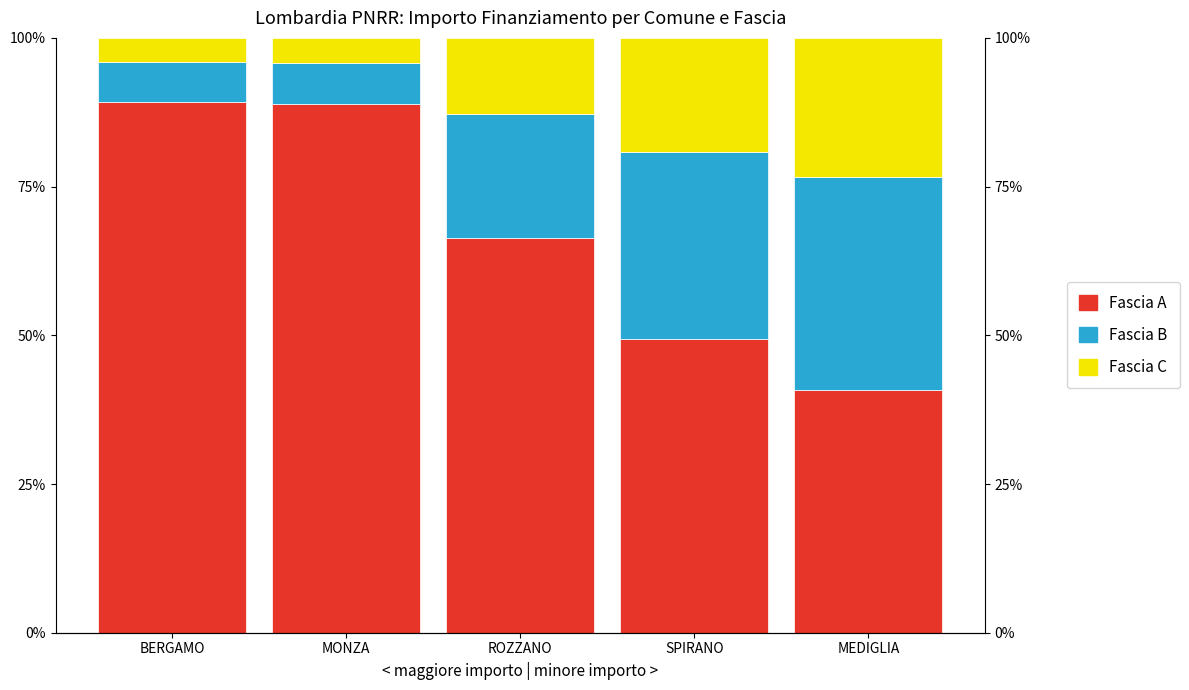

What is the sum of the Fascia A values at ROZZANO and BERGAMO?

155.5